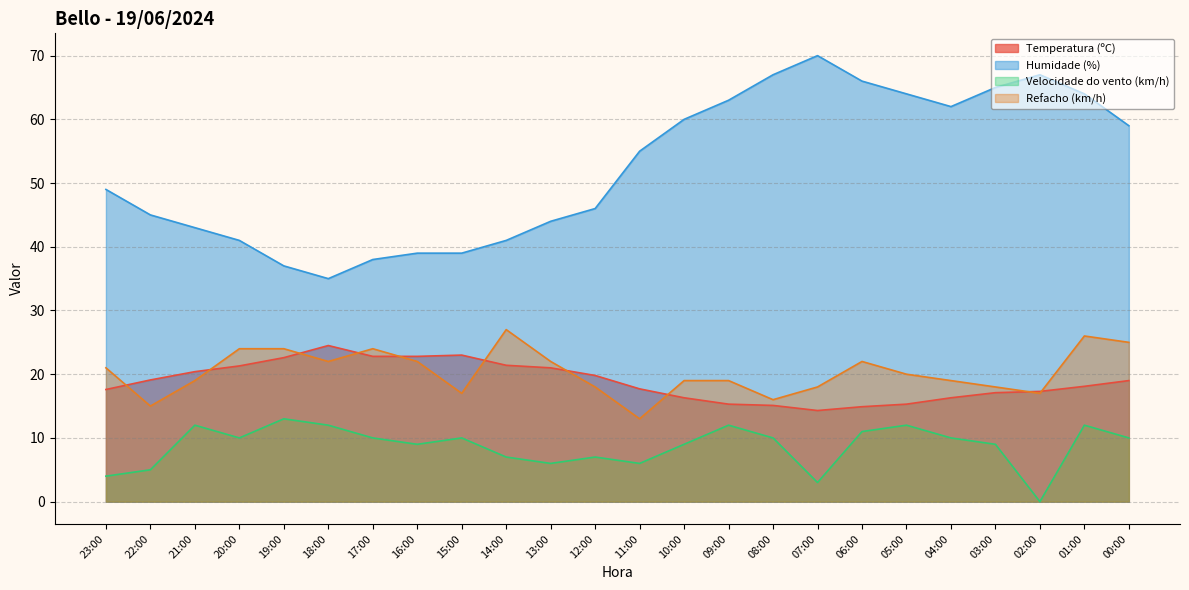

At how many categories does at least one series exceed 16?

24